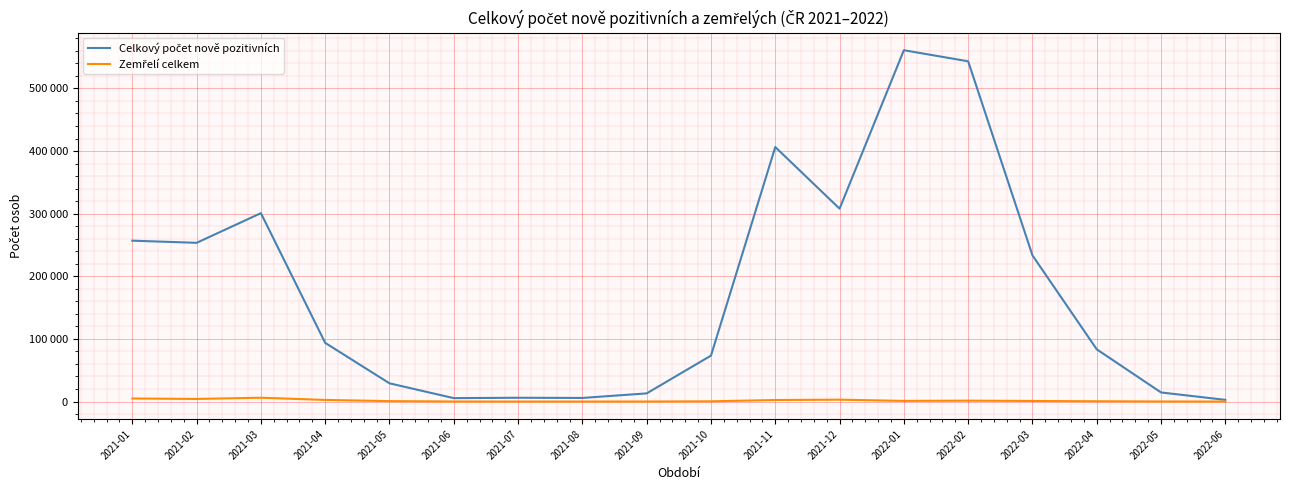

Does the chart have visible grid lines?

Yes